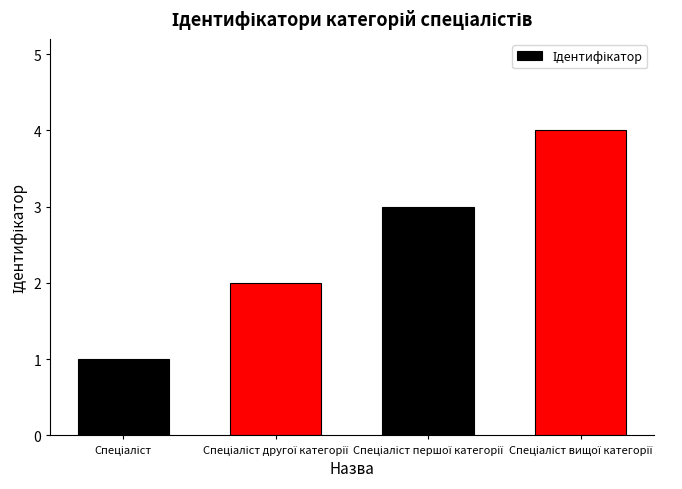

What is the sum of all values?

10